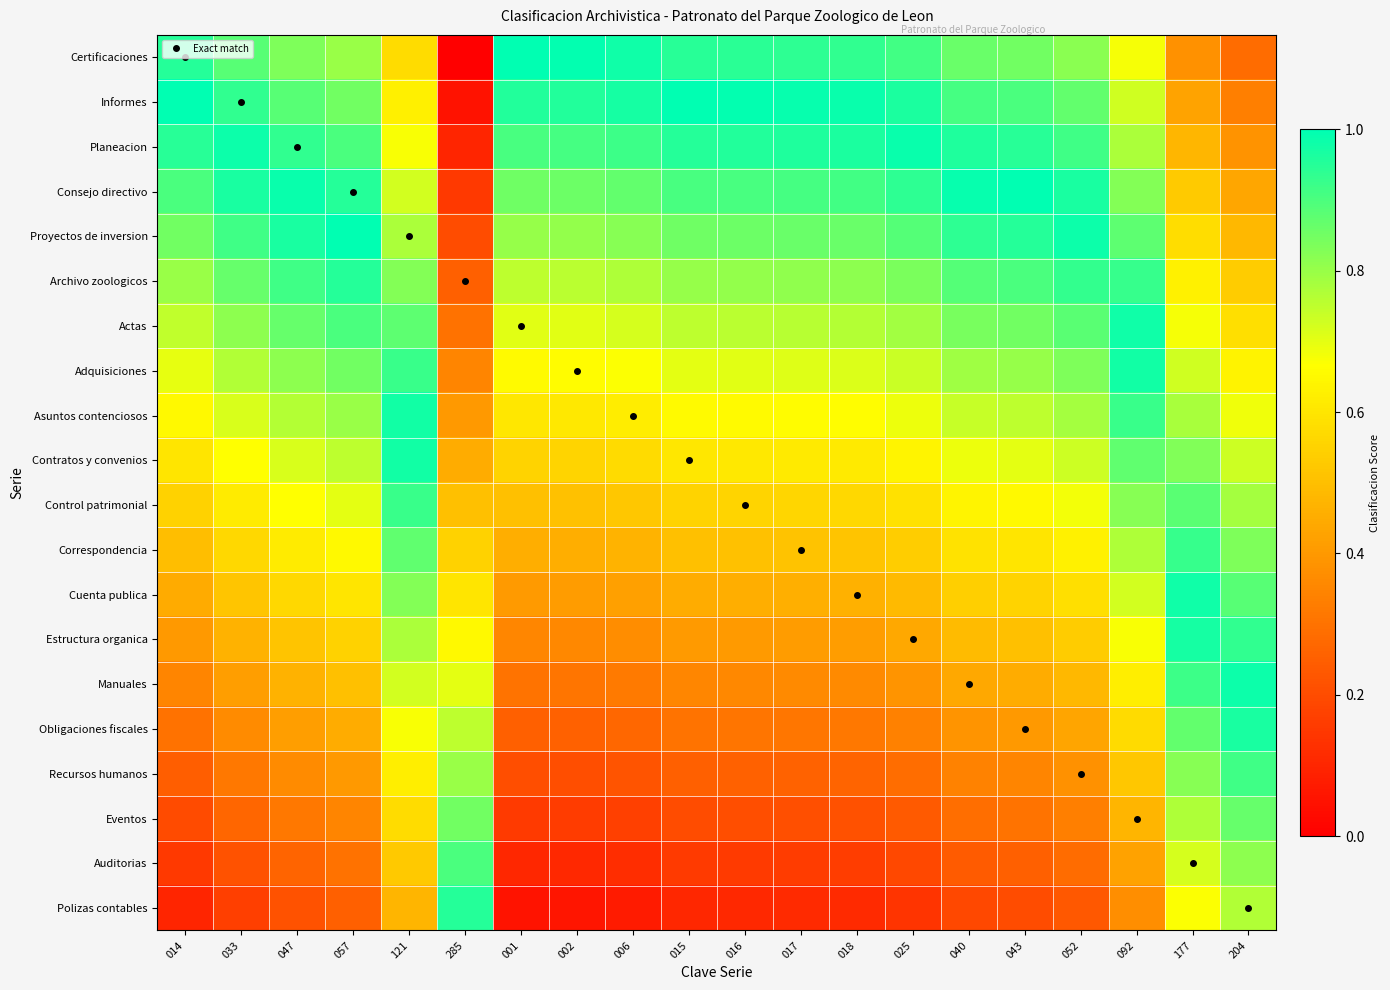

What is the spread (max minus min) of values at 052?

0.7